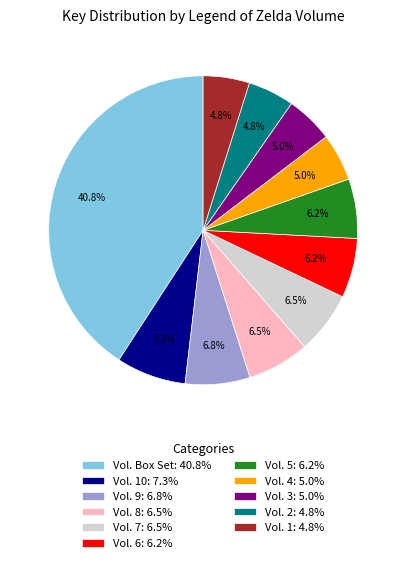

Does any single category account for the majority?

No